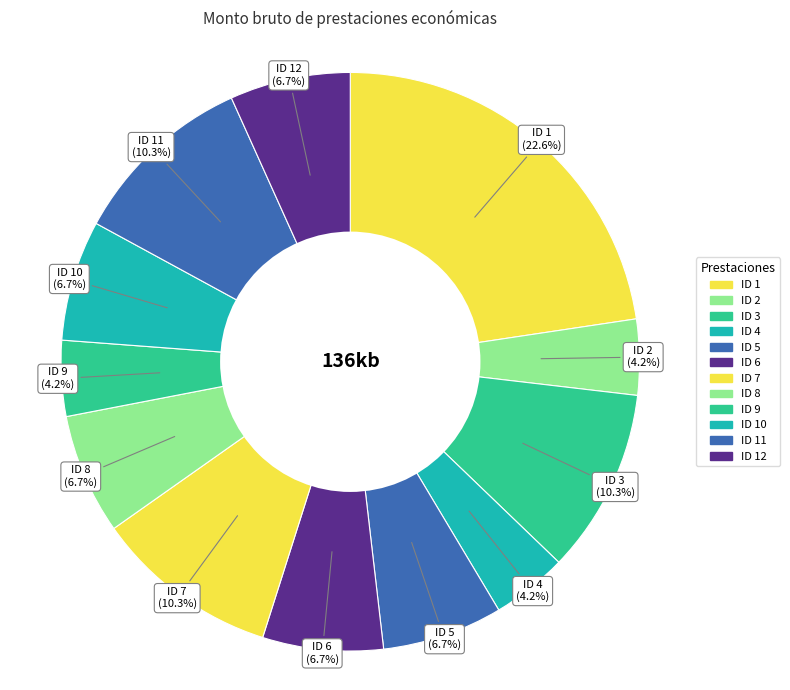

How many slices are in this pie chart?

12